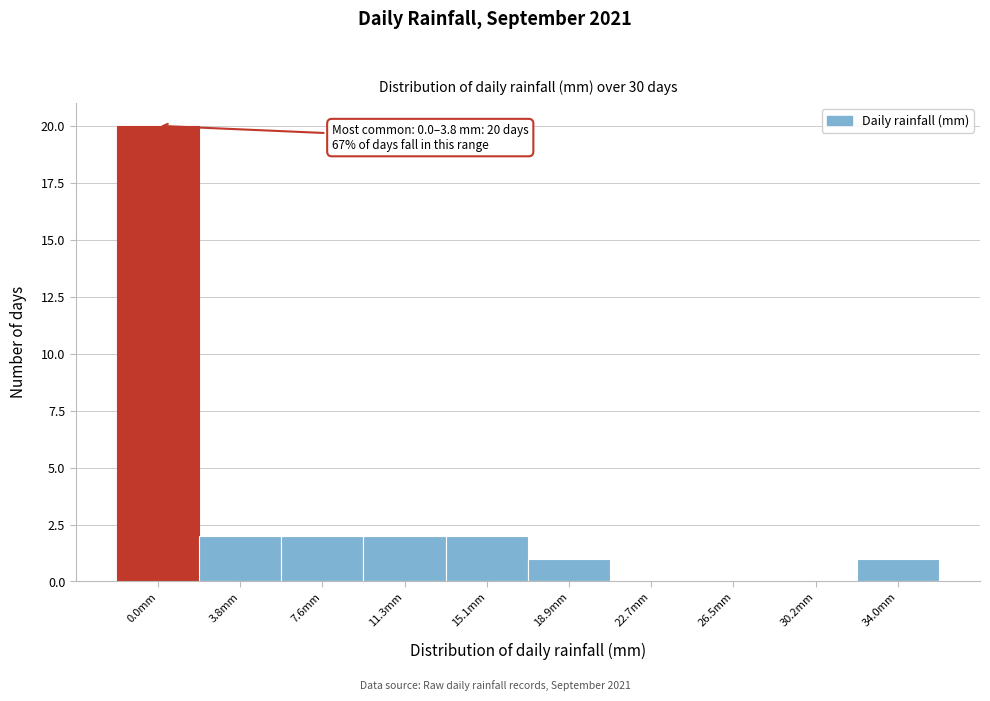

Reading left to right, extract all data points from this chart.

0.0mm=20	3.8mm=2	7.6mm=2	11.3mm=2	15.1mm=2	18.9mm=1	22.7mm=0	26.5mm=0	30.2mm=0	34.0mm=1